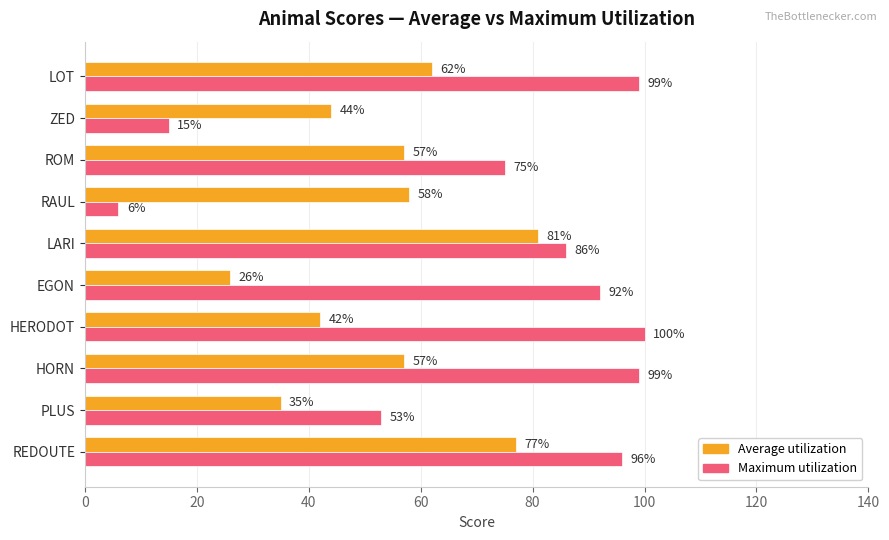

Which category has the highest value in the Average utilization series?

LARI